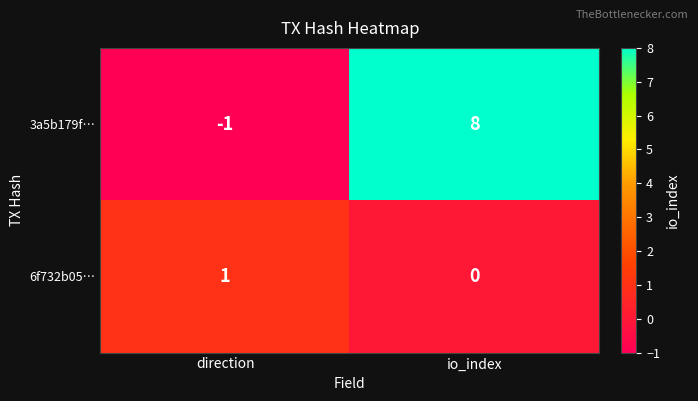

What is the difference between the 3a5b179f… values at io_index and direction?

9